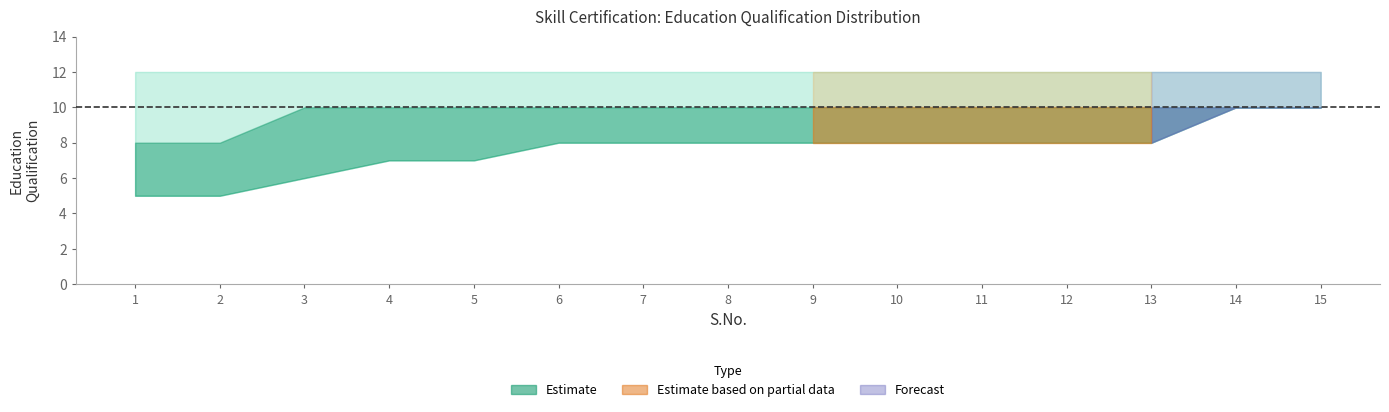

True or false: EQ_upper and EQ_mid cross at least once.

False